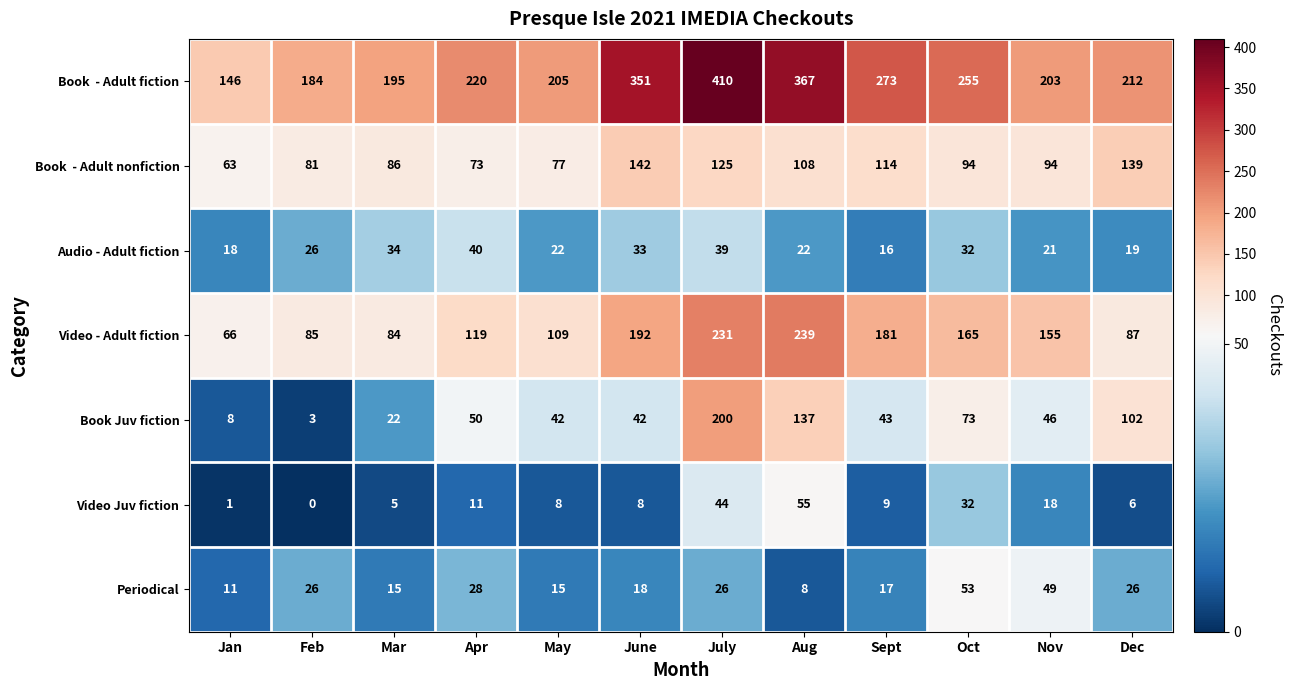

At how many categories does at least one series exceed 172?

11